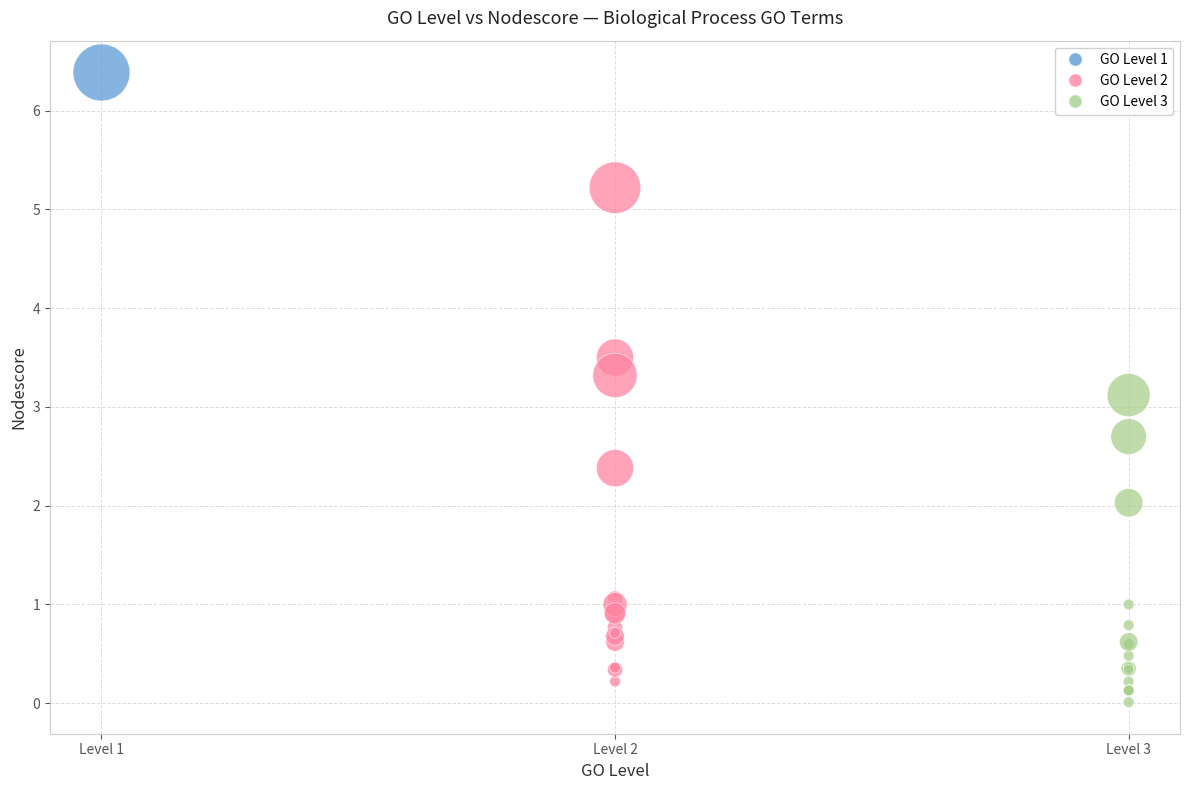

Which series contains the highest Y value?

GO Level 1